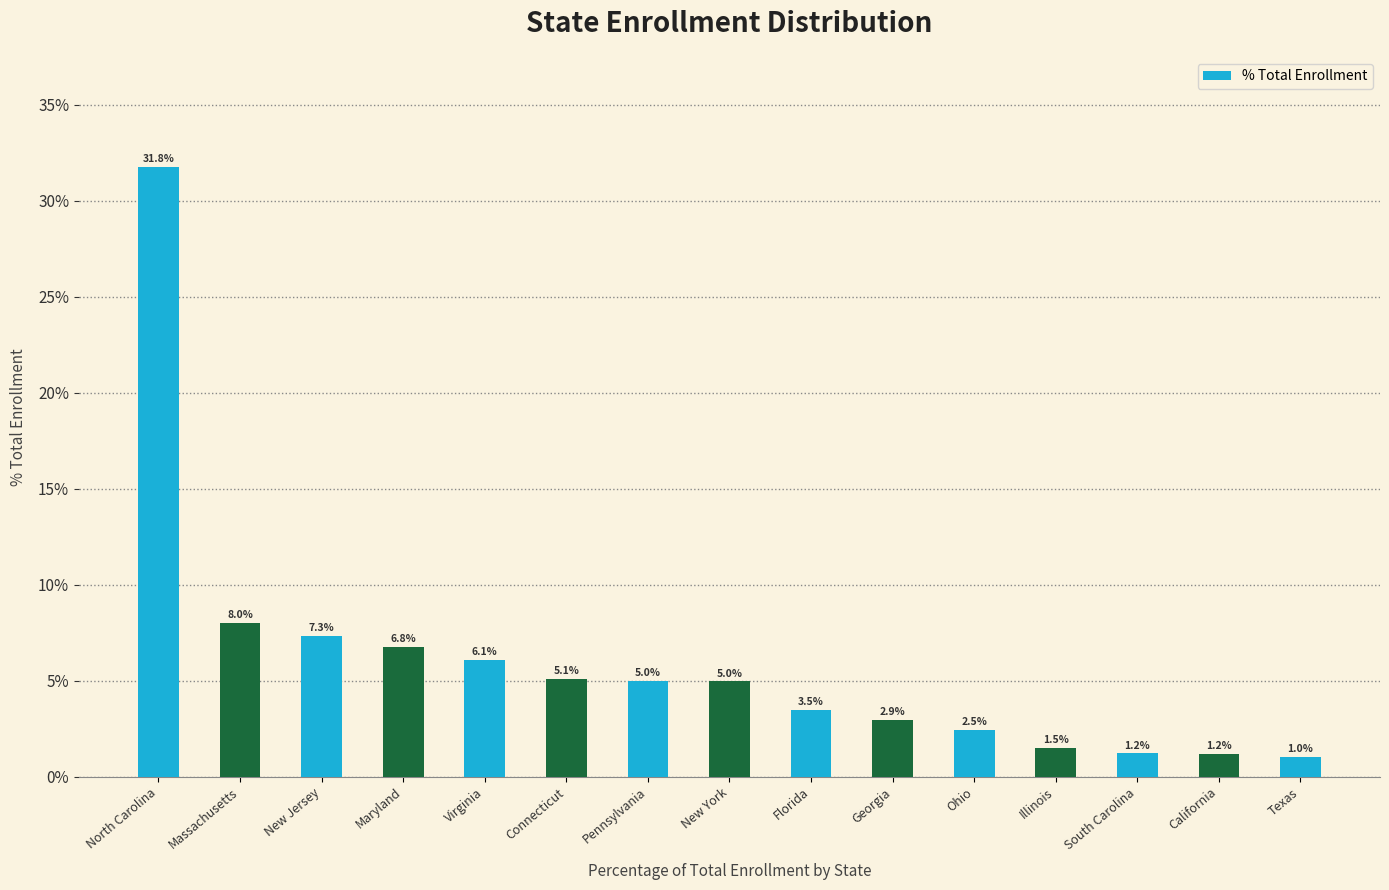

True or false: the data shows 14.5 at North Carolina.

False